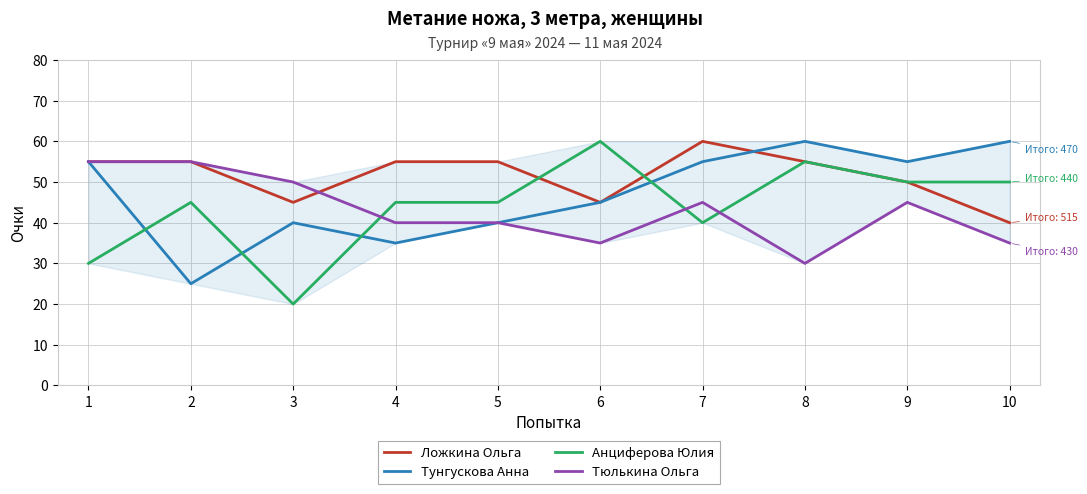

How many lines are shown in the chart?

4